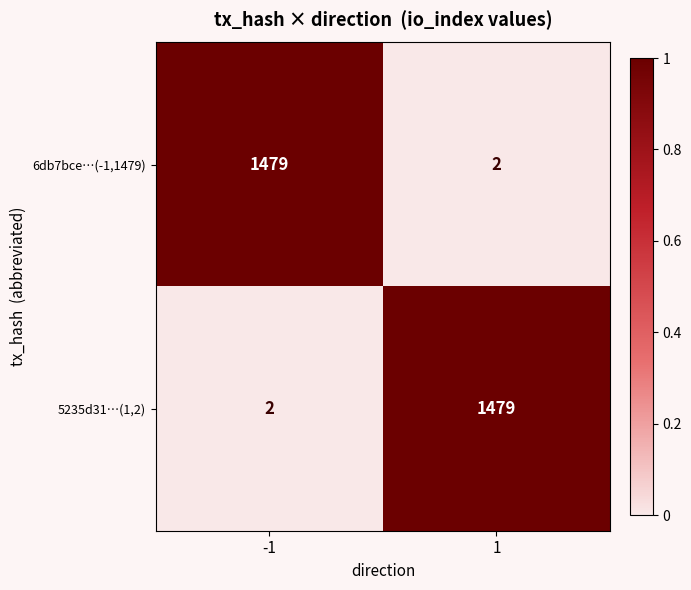

What is the maximum value shown in the chart?

1479